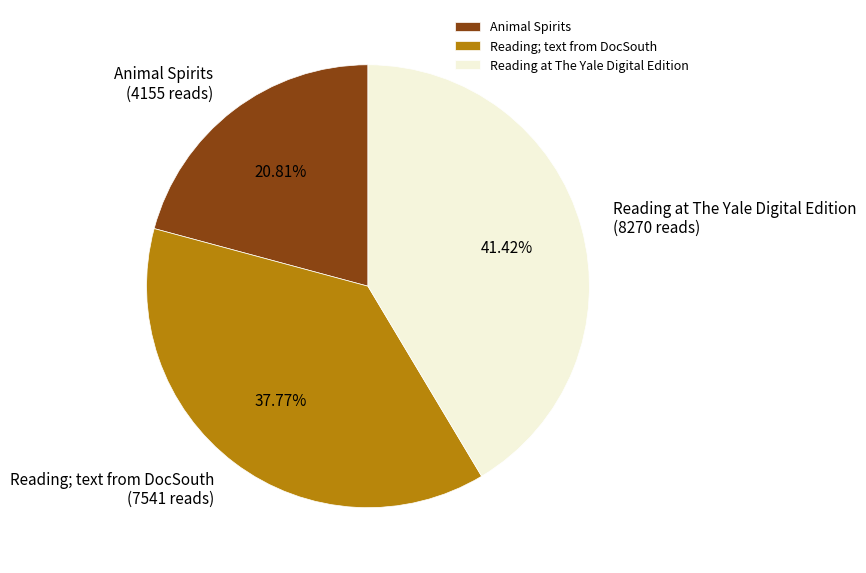

Count the number of slices in the pie.

3